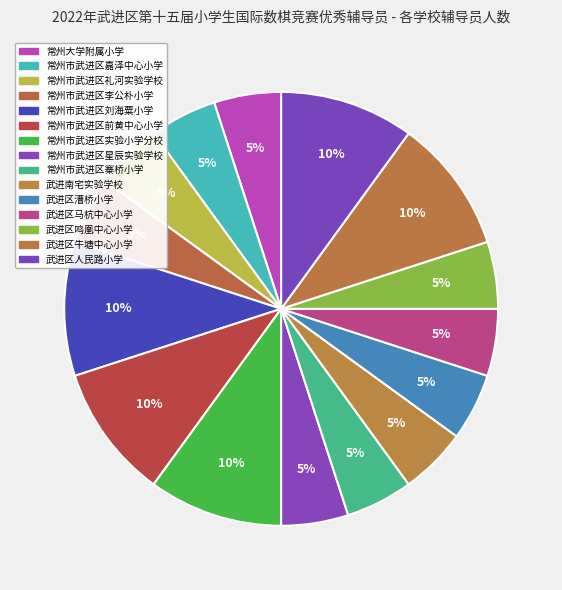

How many slices are in this pie chart?

15